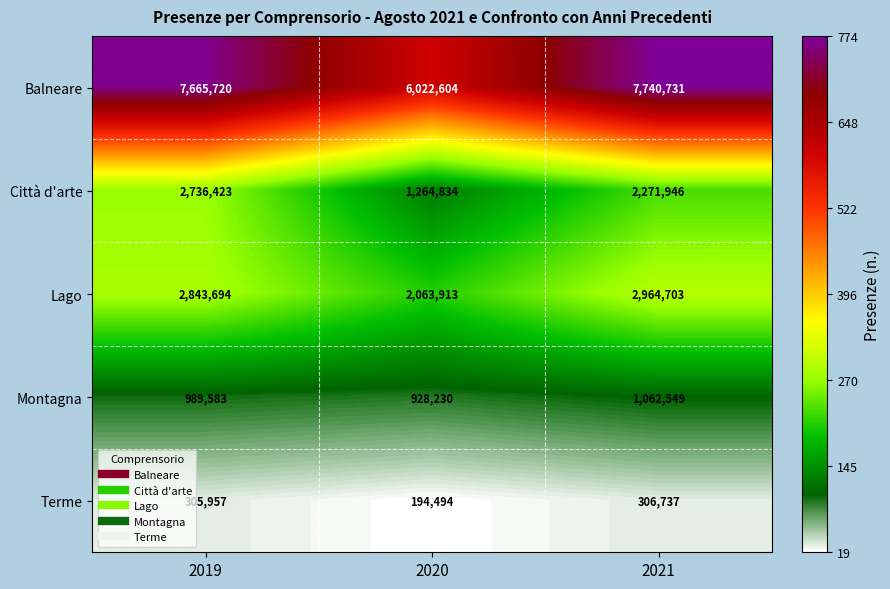

What value does the Lago series have at 2021, to the nearest 100?

2964700